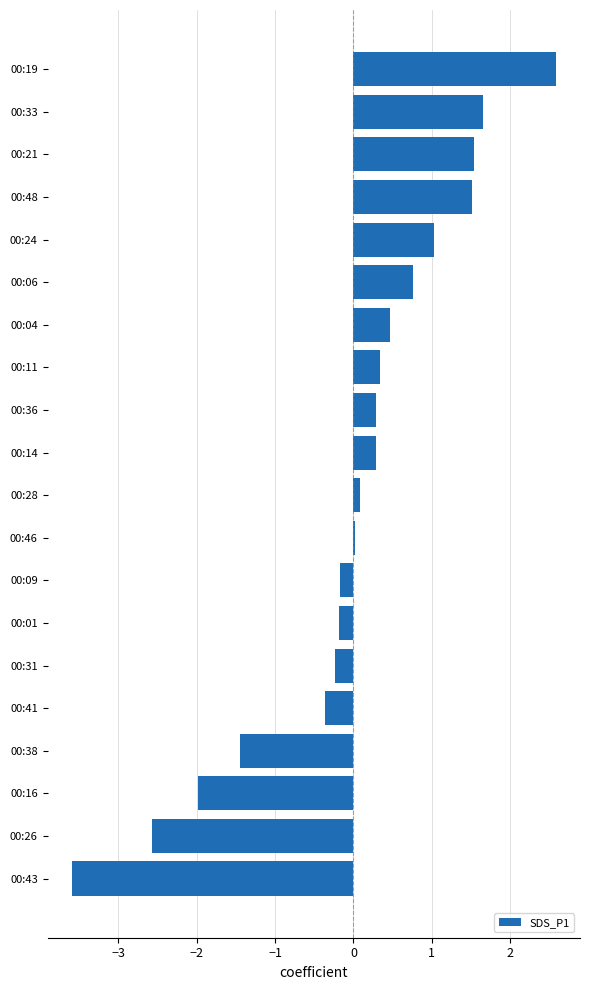

What is the ratio of the value at 00:48 to the value at 00:33?

0.9